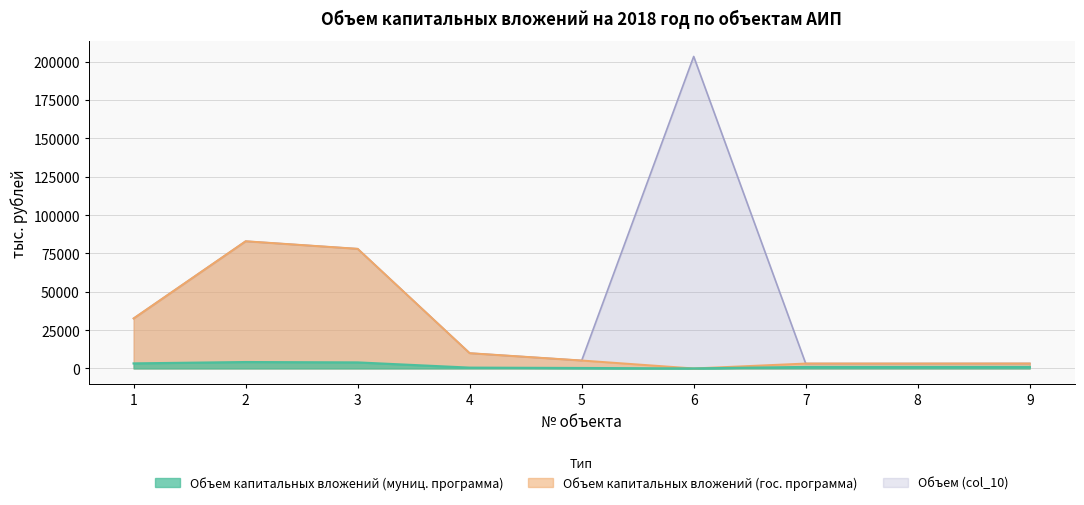

Does the chart have visible grid lines?

Yes